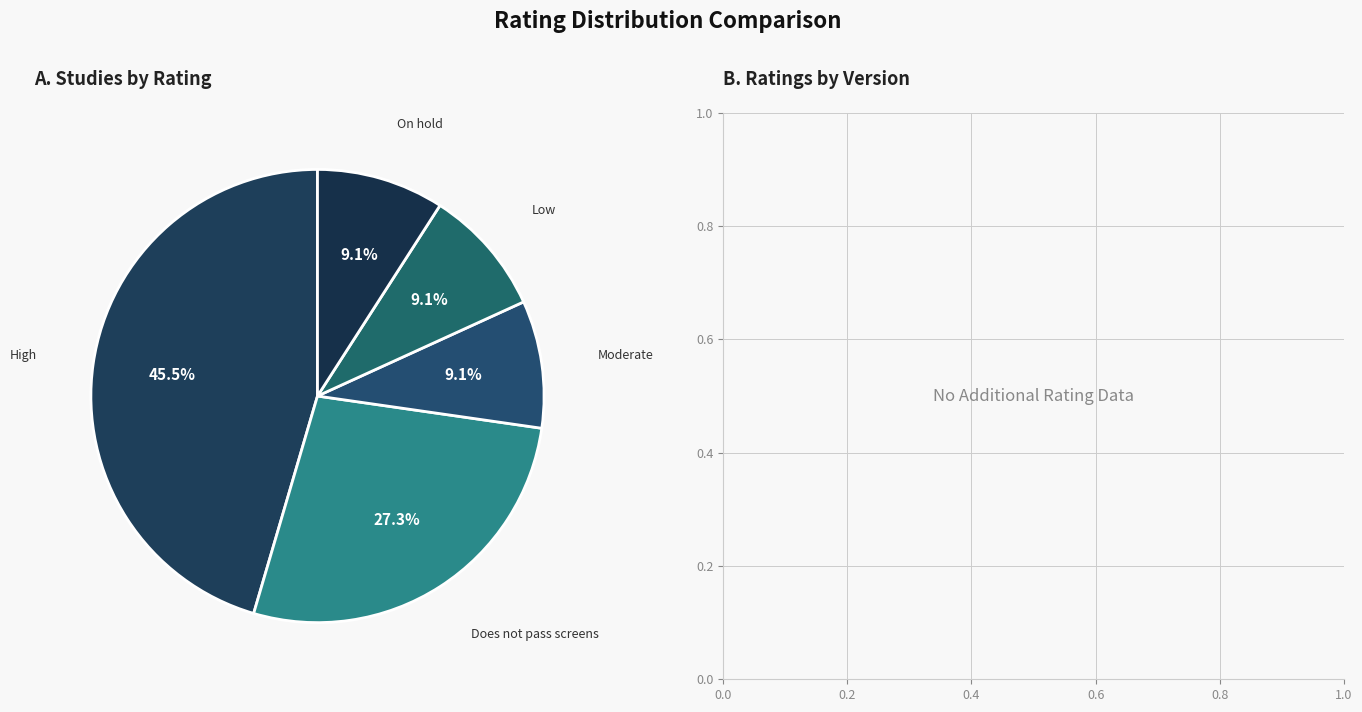

What is the largest slice in the pie chart?

High